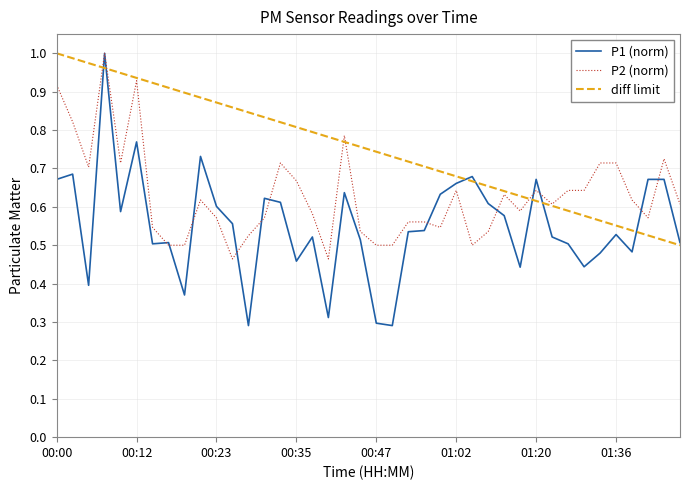

Rank the series by their average value, from highest to lowest.

diff limit, P2 (norm), P1 (norm)